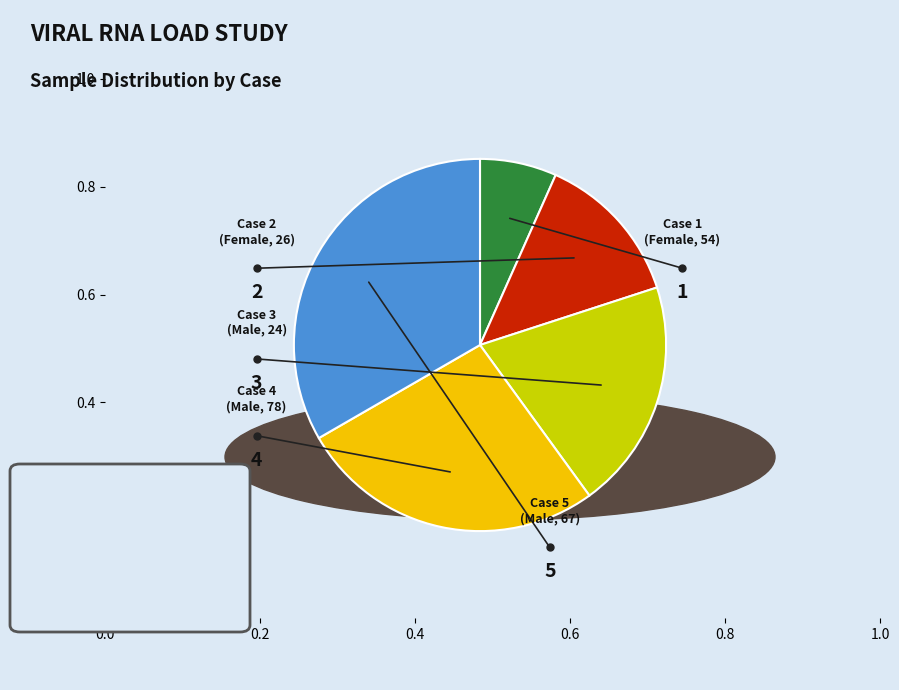

Is there a majority slice in this chart?

No